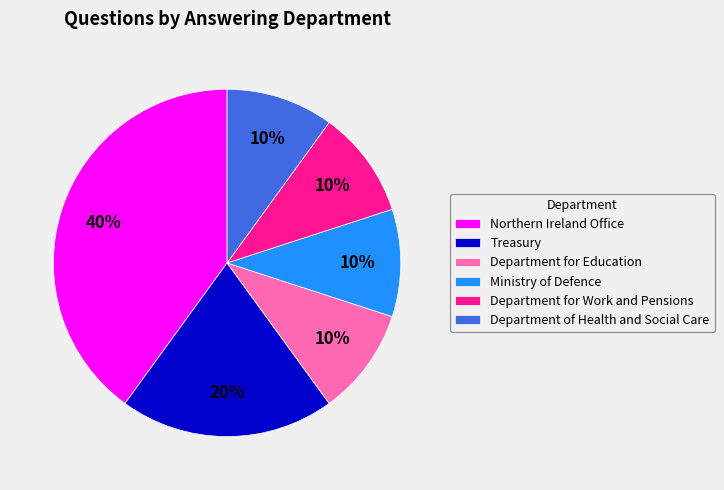

Is Department of Health and Social Care the majority of the pie?

No